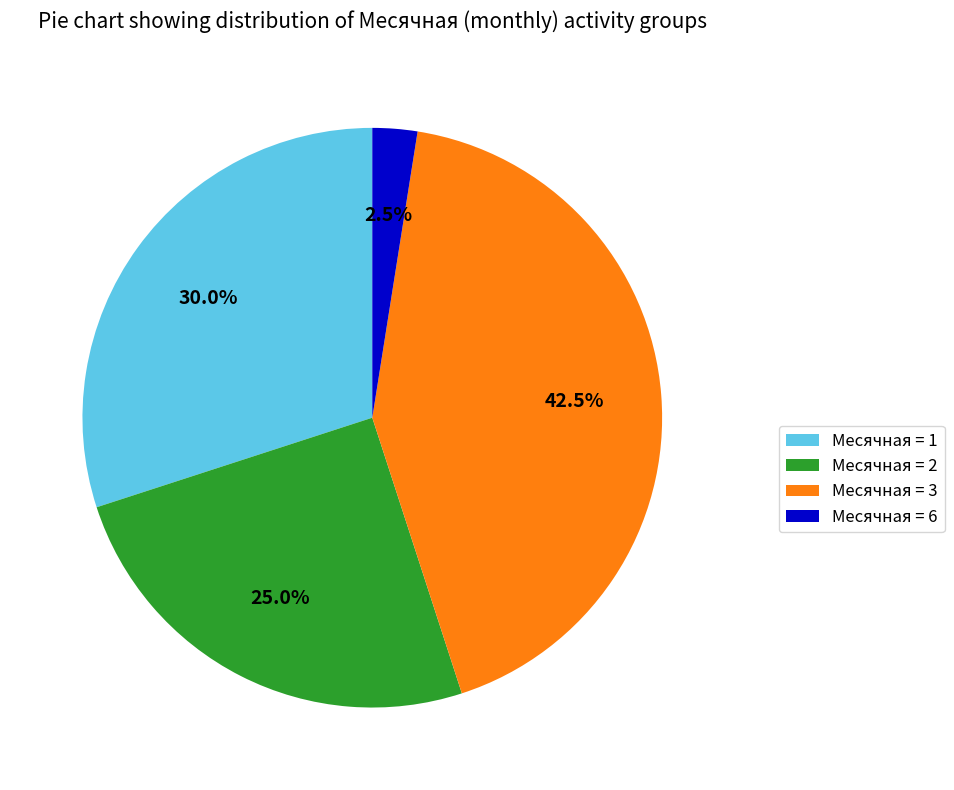

Does any single category account for the majority?

No